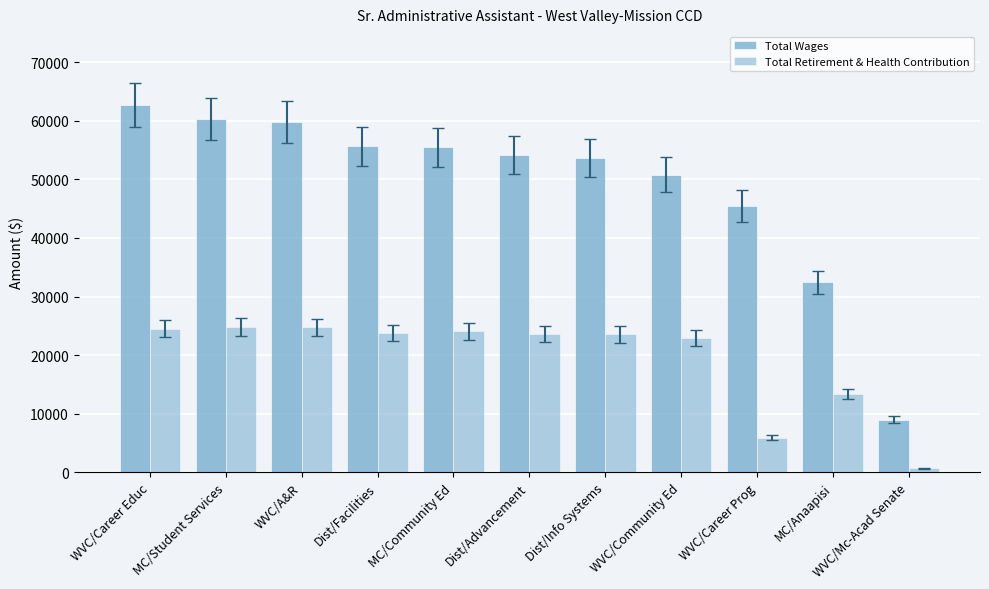

Does the chart contain stacked bars?

No